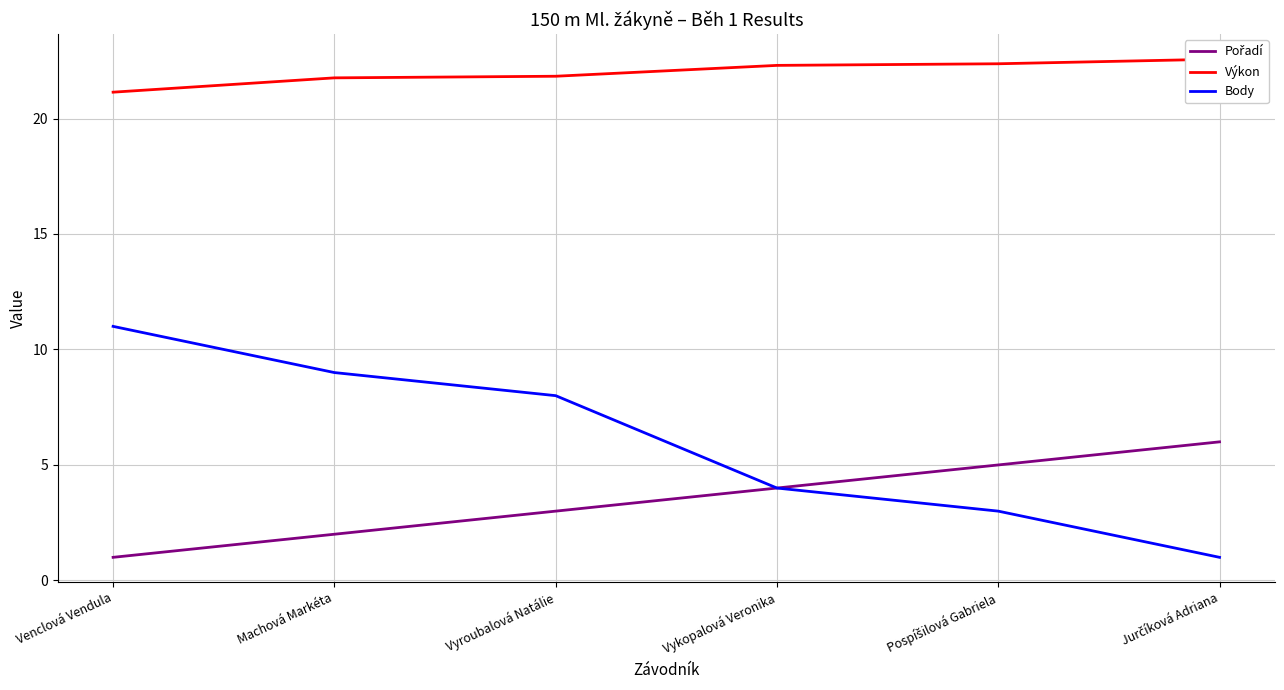

How many lines are shown in the chart?

3